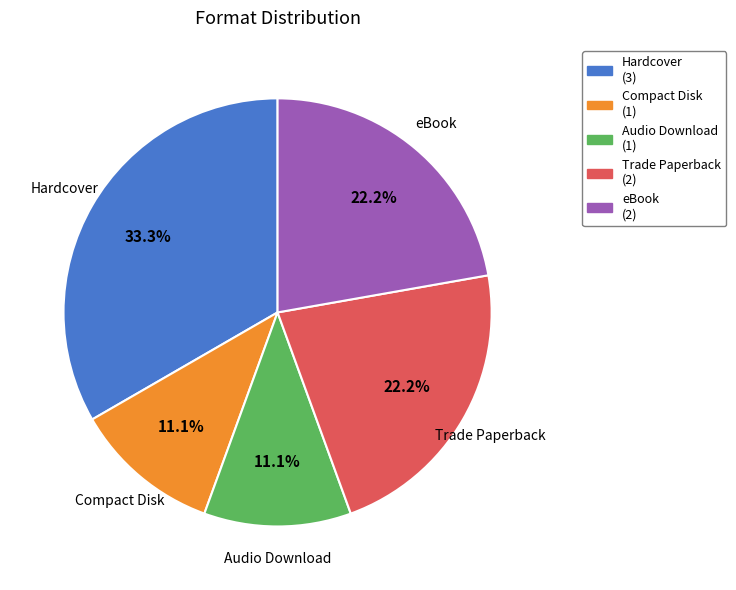

To the nearest percent, what is the difference between the largest and smallest slice percentages?

22%